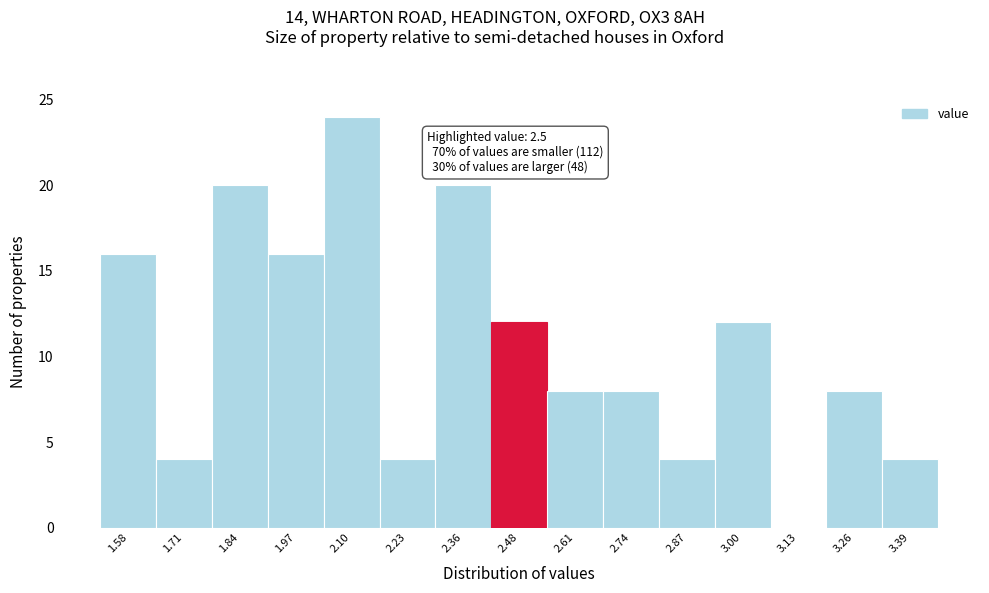

Over which range of the x-axis is the bar tallest?

2.04 to 2.16